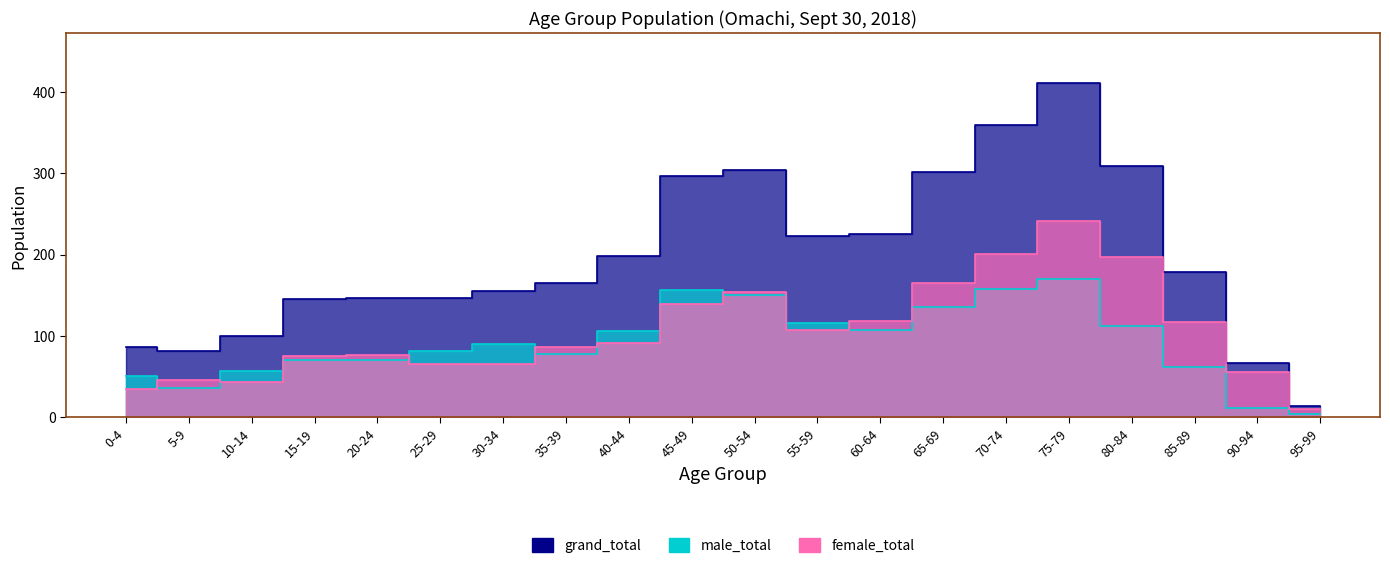

How many lines are shown in the chart?

3